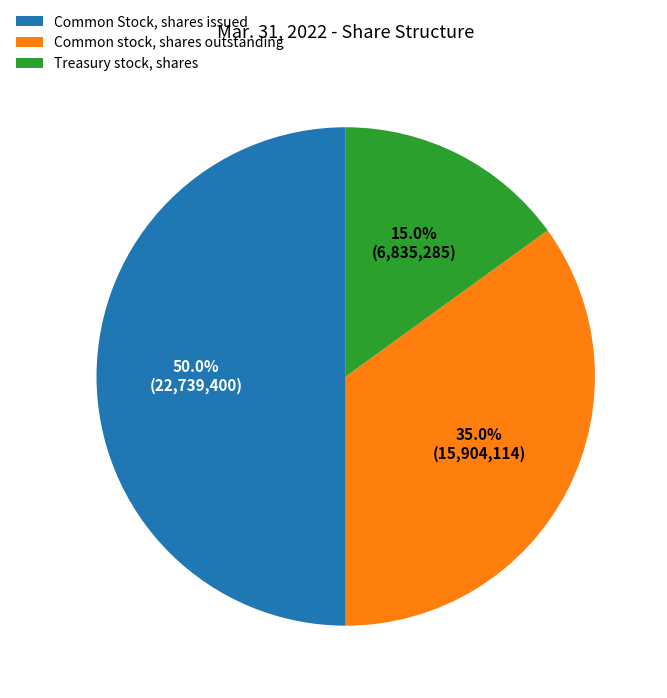

Does Treasury stock, shares represent more than half of the total?

No